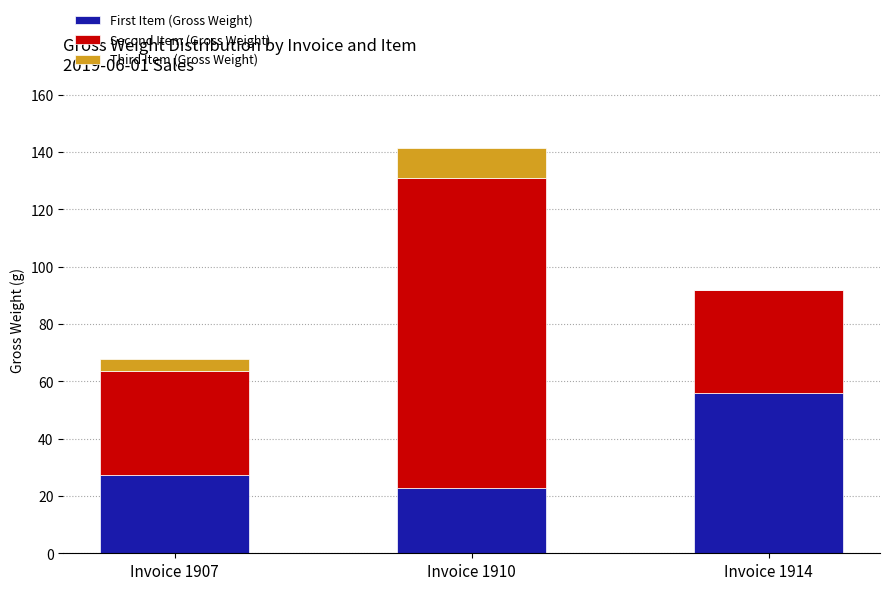

The First Item (Gross Weight) series shows 27.2 at Invoice 1907. True or false?

True